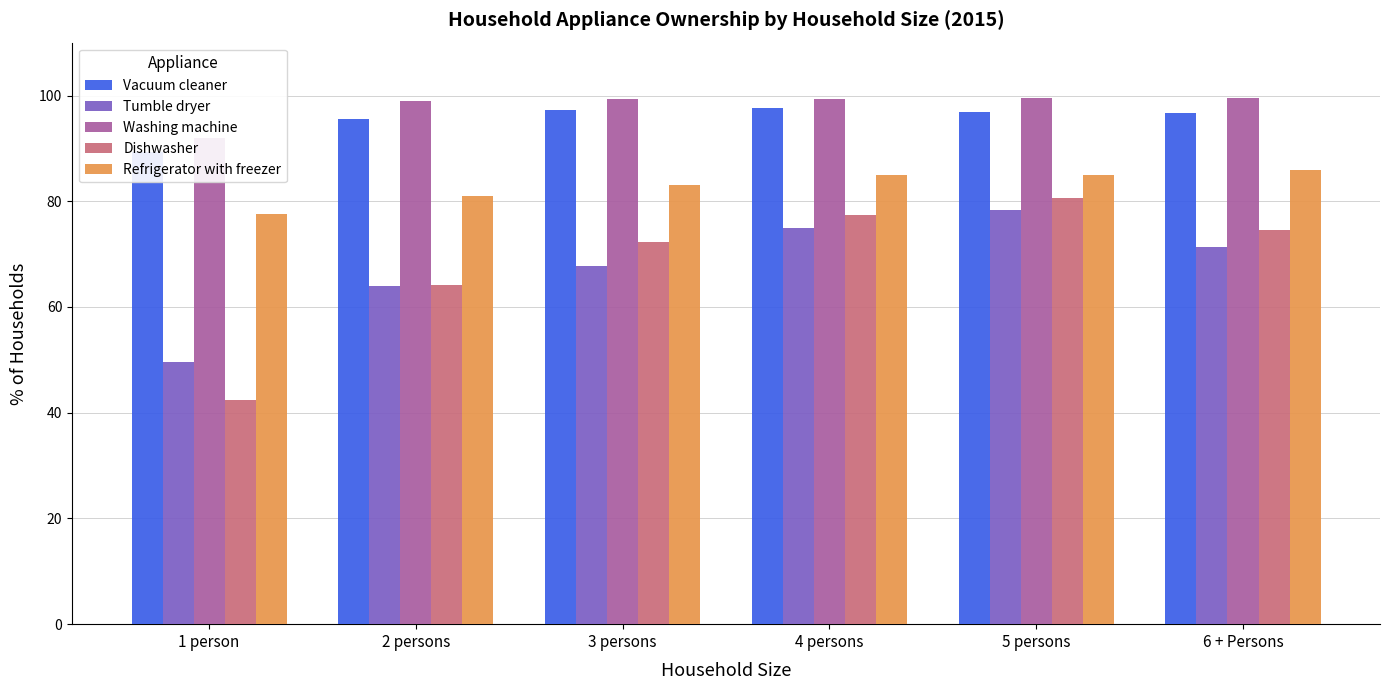

What are all the series names shown in the legend?

Vacuum cleaner, Tumble dryer, Washing machine, Dishwasher, Refrigerator with freezer